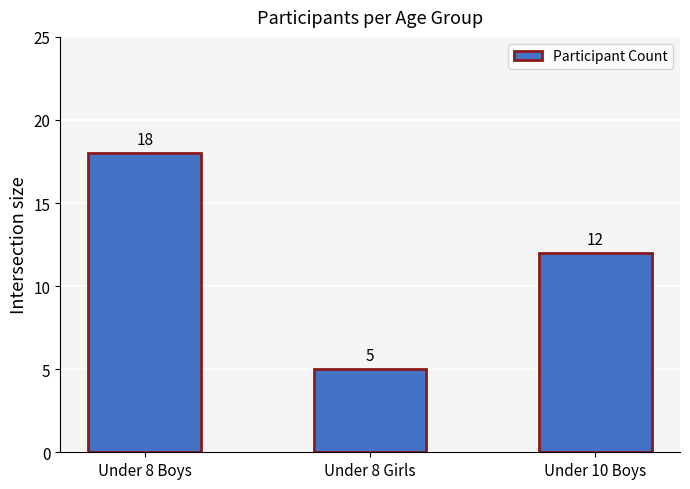

What is the smallest value displayed?

5